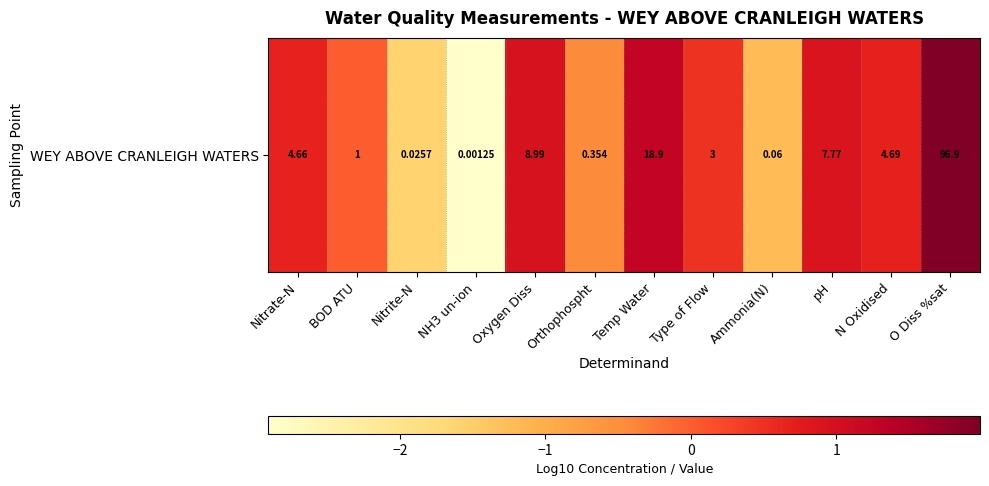

How many data points does each series have?

12